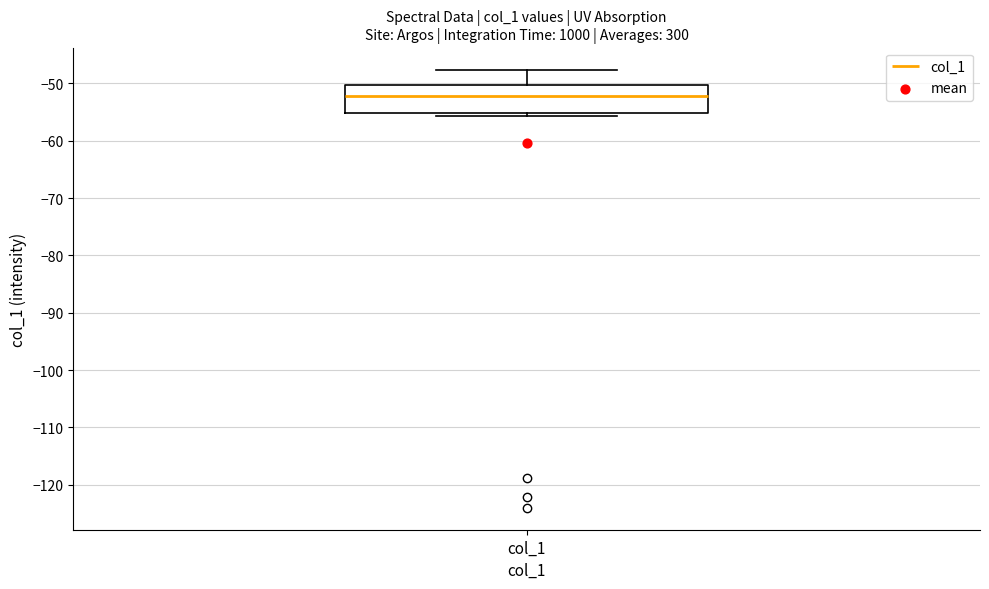

Read this box plot against the y-axis: the position of the median line, the range covered by the box, and the ends of both whiskers. The values are not printed on the chart, so give them approximately, as read against the axis.

median -52, box -55 to -50, whiskers -56 to -48